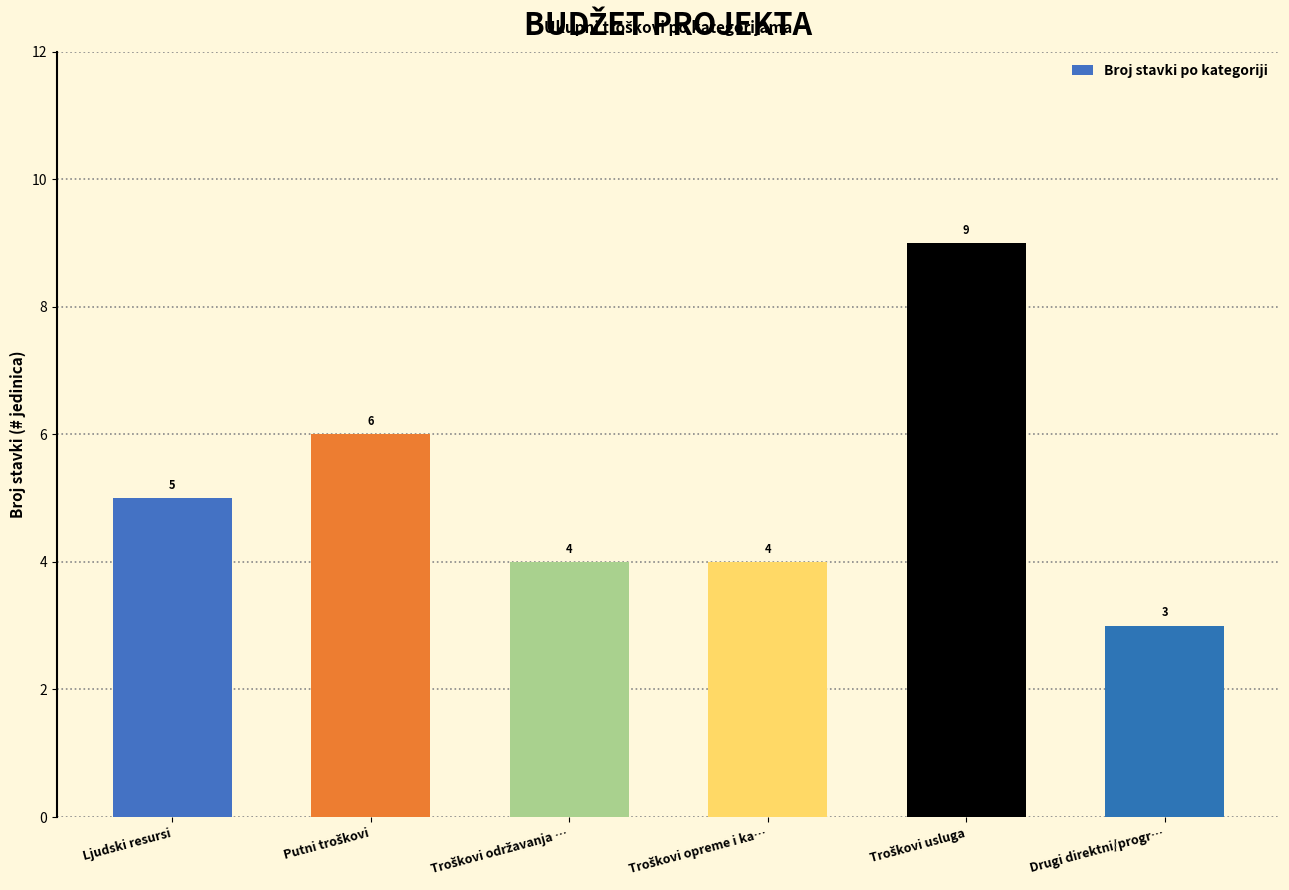

What is the value of the 4th bar from the left?

4